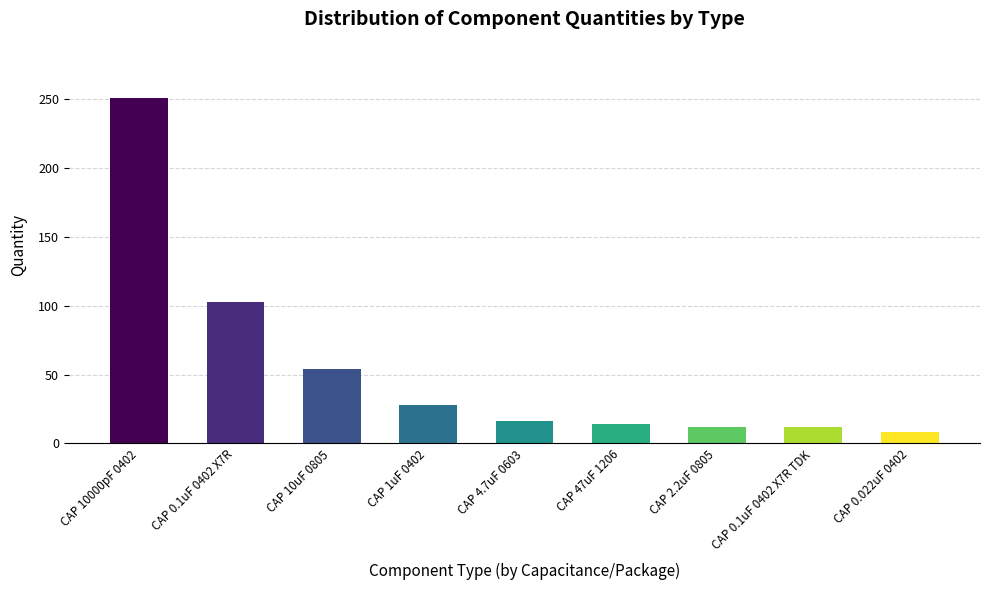

What is the greatest value displayed?

251